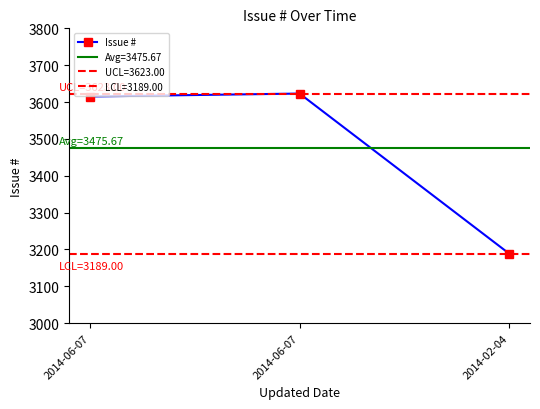

How many data points are above 3615?

1